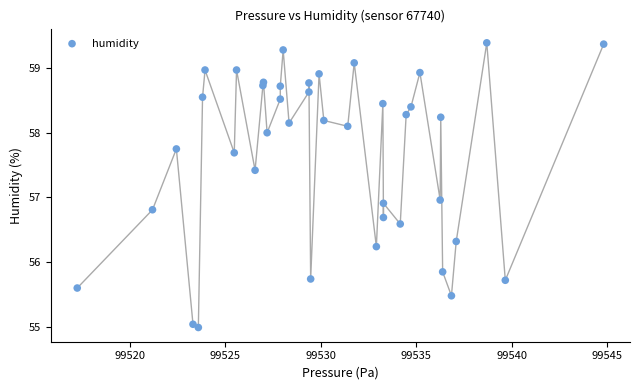

What is the range of X values (max minus min)?

27.6